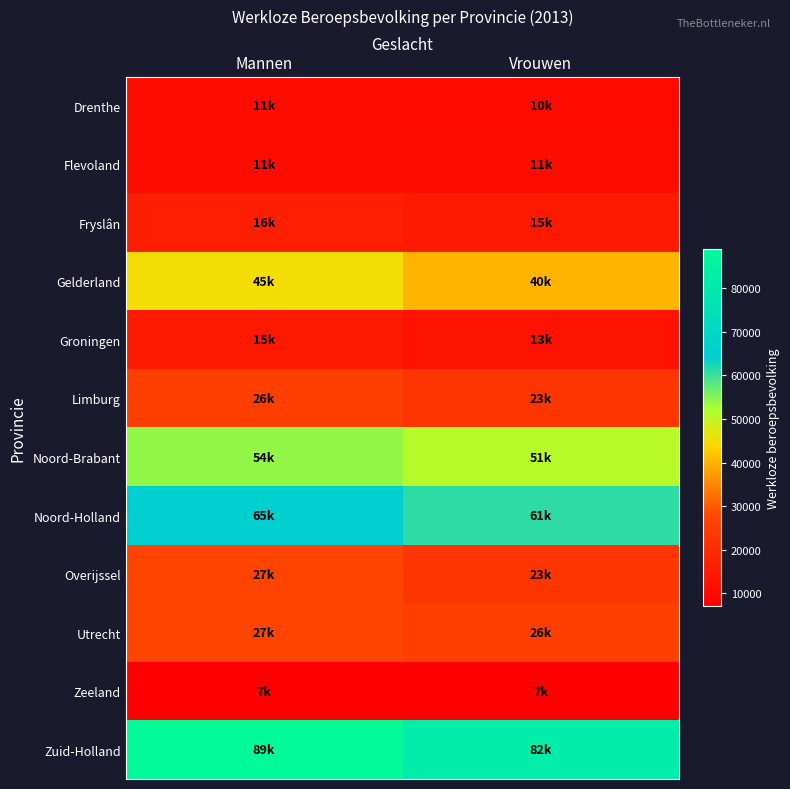

What is the minimum value shown in the chart?

7000